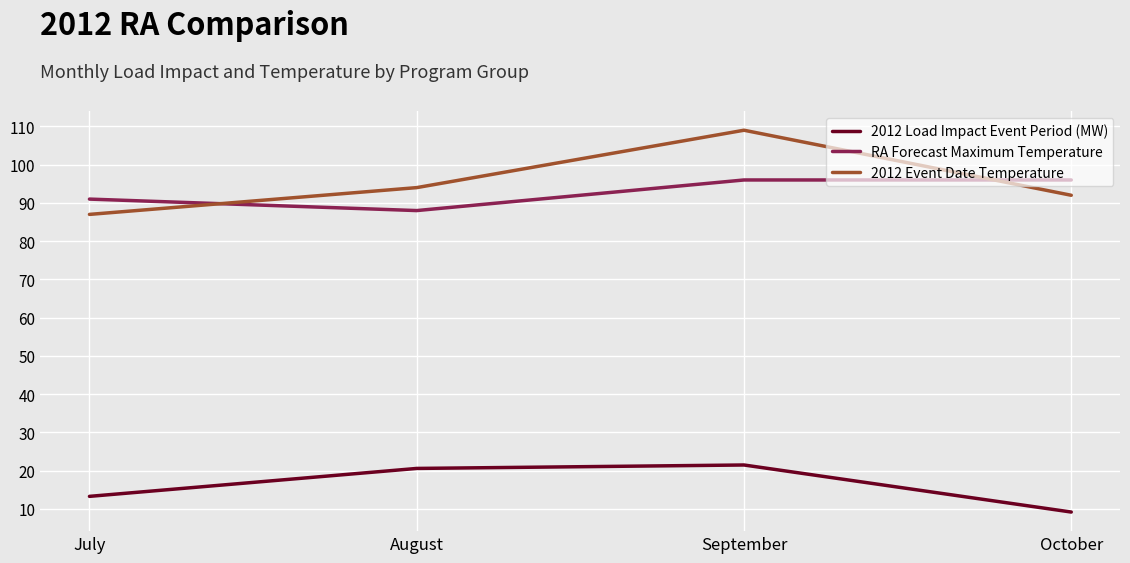

Reading left to right, transcribe all the data shown in this chart.

2012 Load Impact Event Period (MW): July=13.3	August=20.6	September=21.5	October=9.2
RA Forecast Maximum Temperature: July=91.0	August=88.0	September=96.0	October=96.0
2012 Event Date Temperature: July=87.0	August=94.0	September=109.0	October=92.0